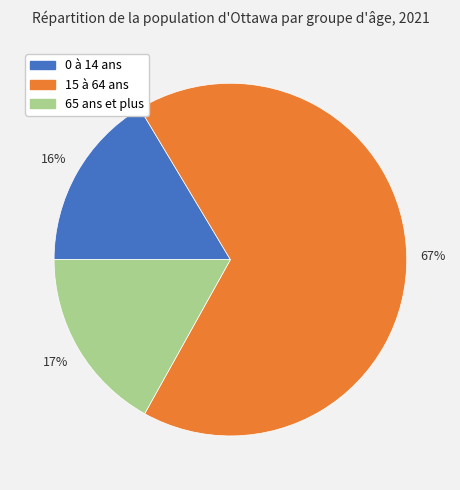

Rank the categories by value from lowest to highest.

0 à 14 ans, 65 ans et plus, 15 à 64 ans